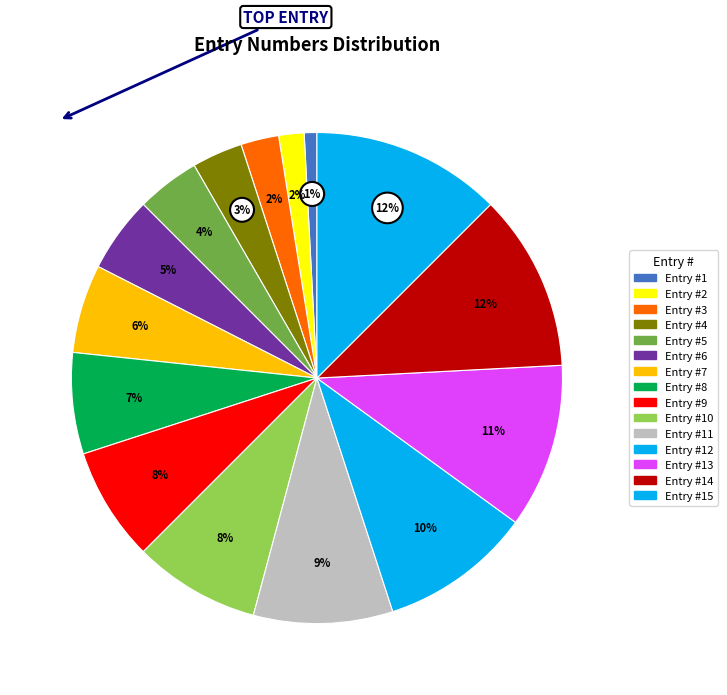

Count the number of slices in the pie.

15